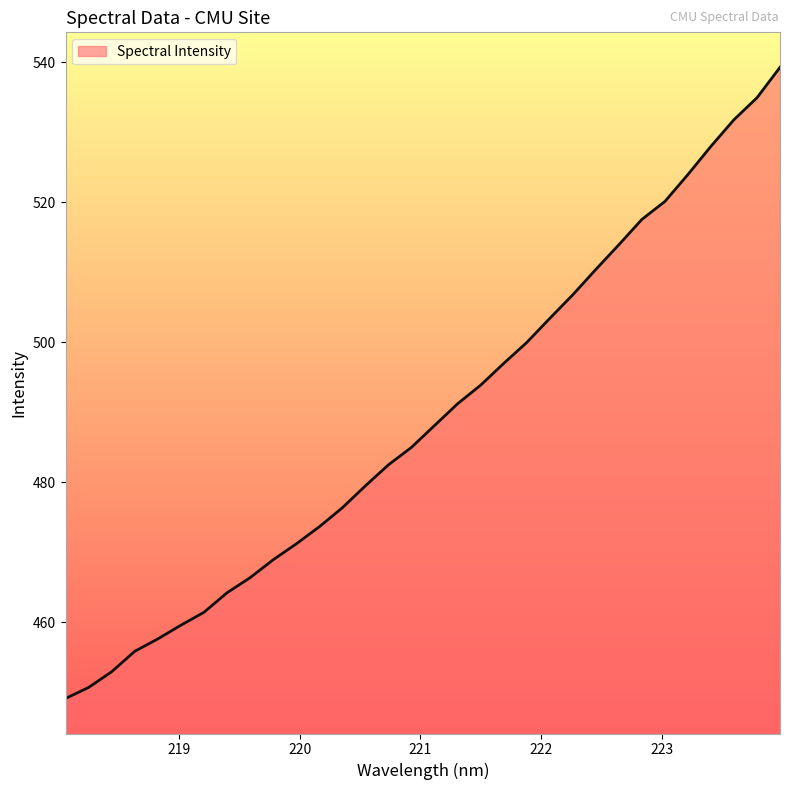

What is the maximum value shown in the chart?

539.3